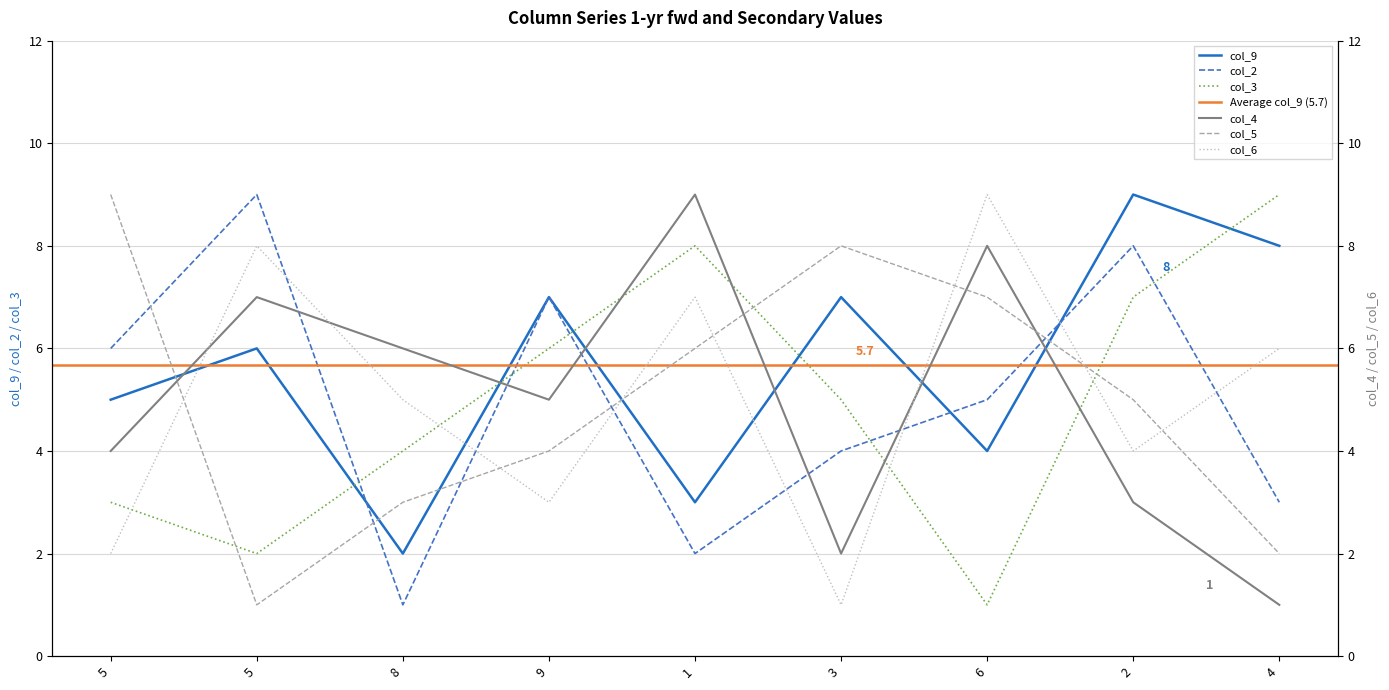

How many categories are shown in the chart?

9